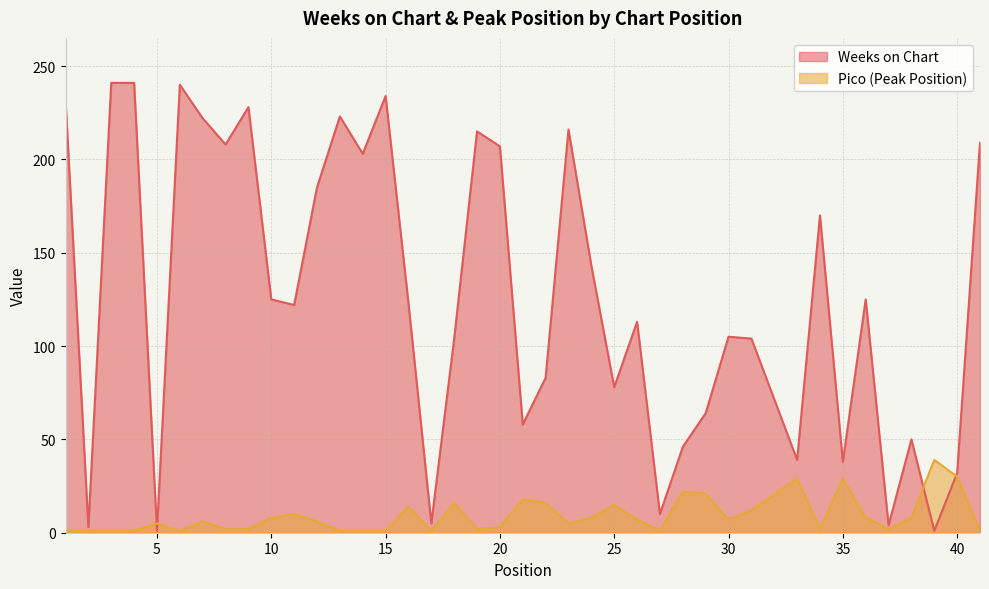

At 7, list the series in order from smallest to largest.

Pico, Weeks on Chart